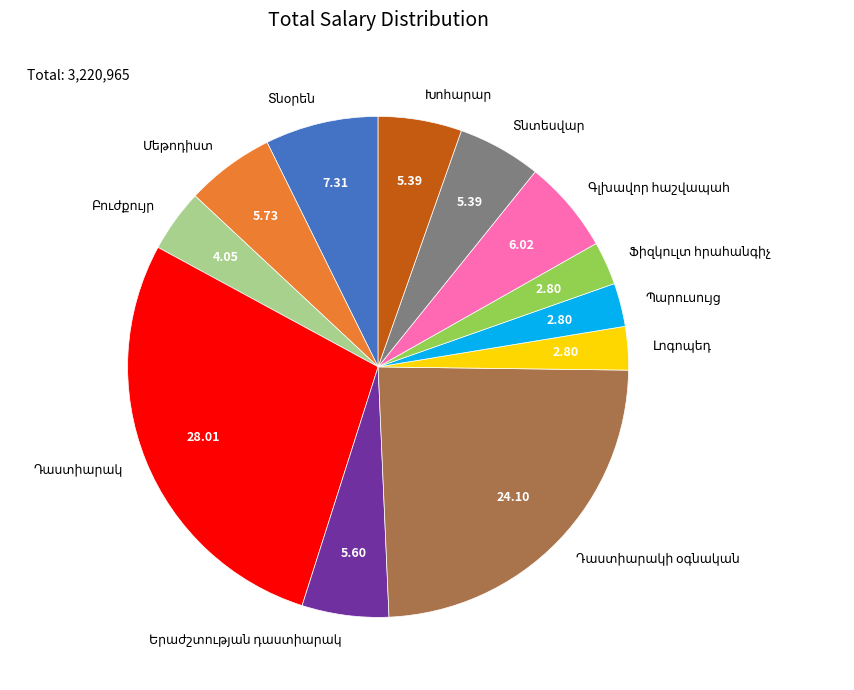

Does any single category account for the majority?

No